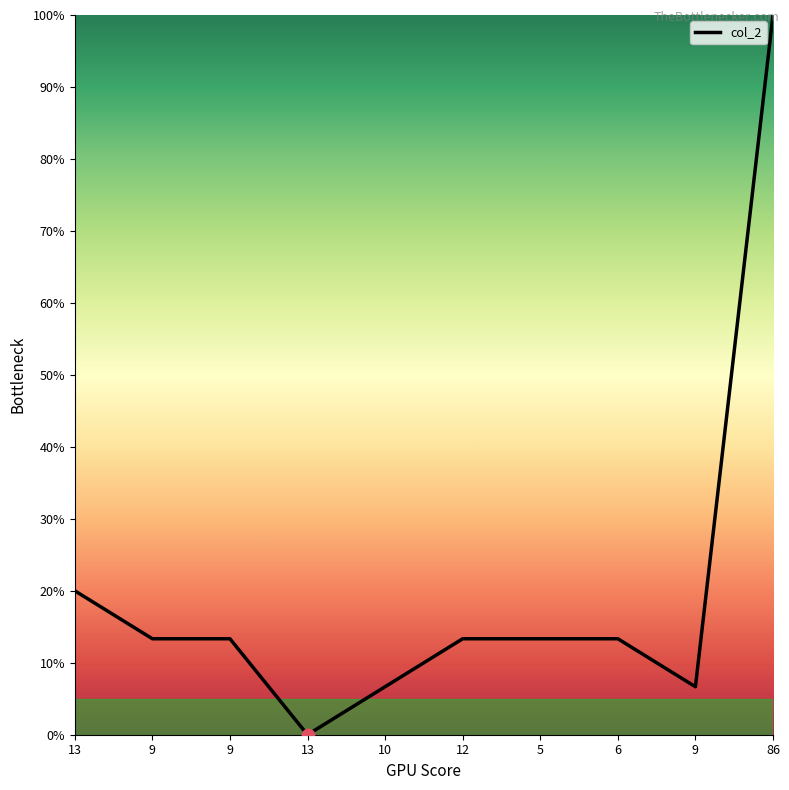

What is the change in value from 12 to 86?

+86.7